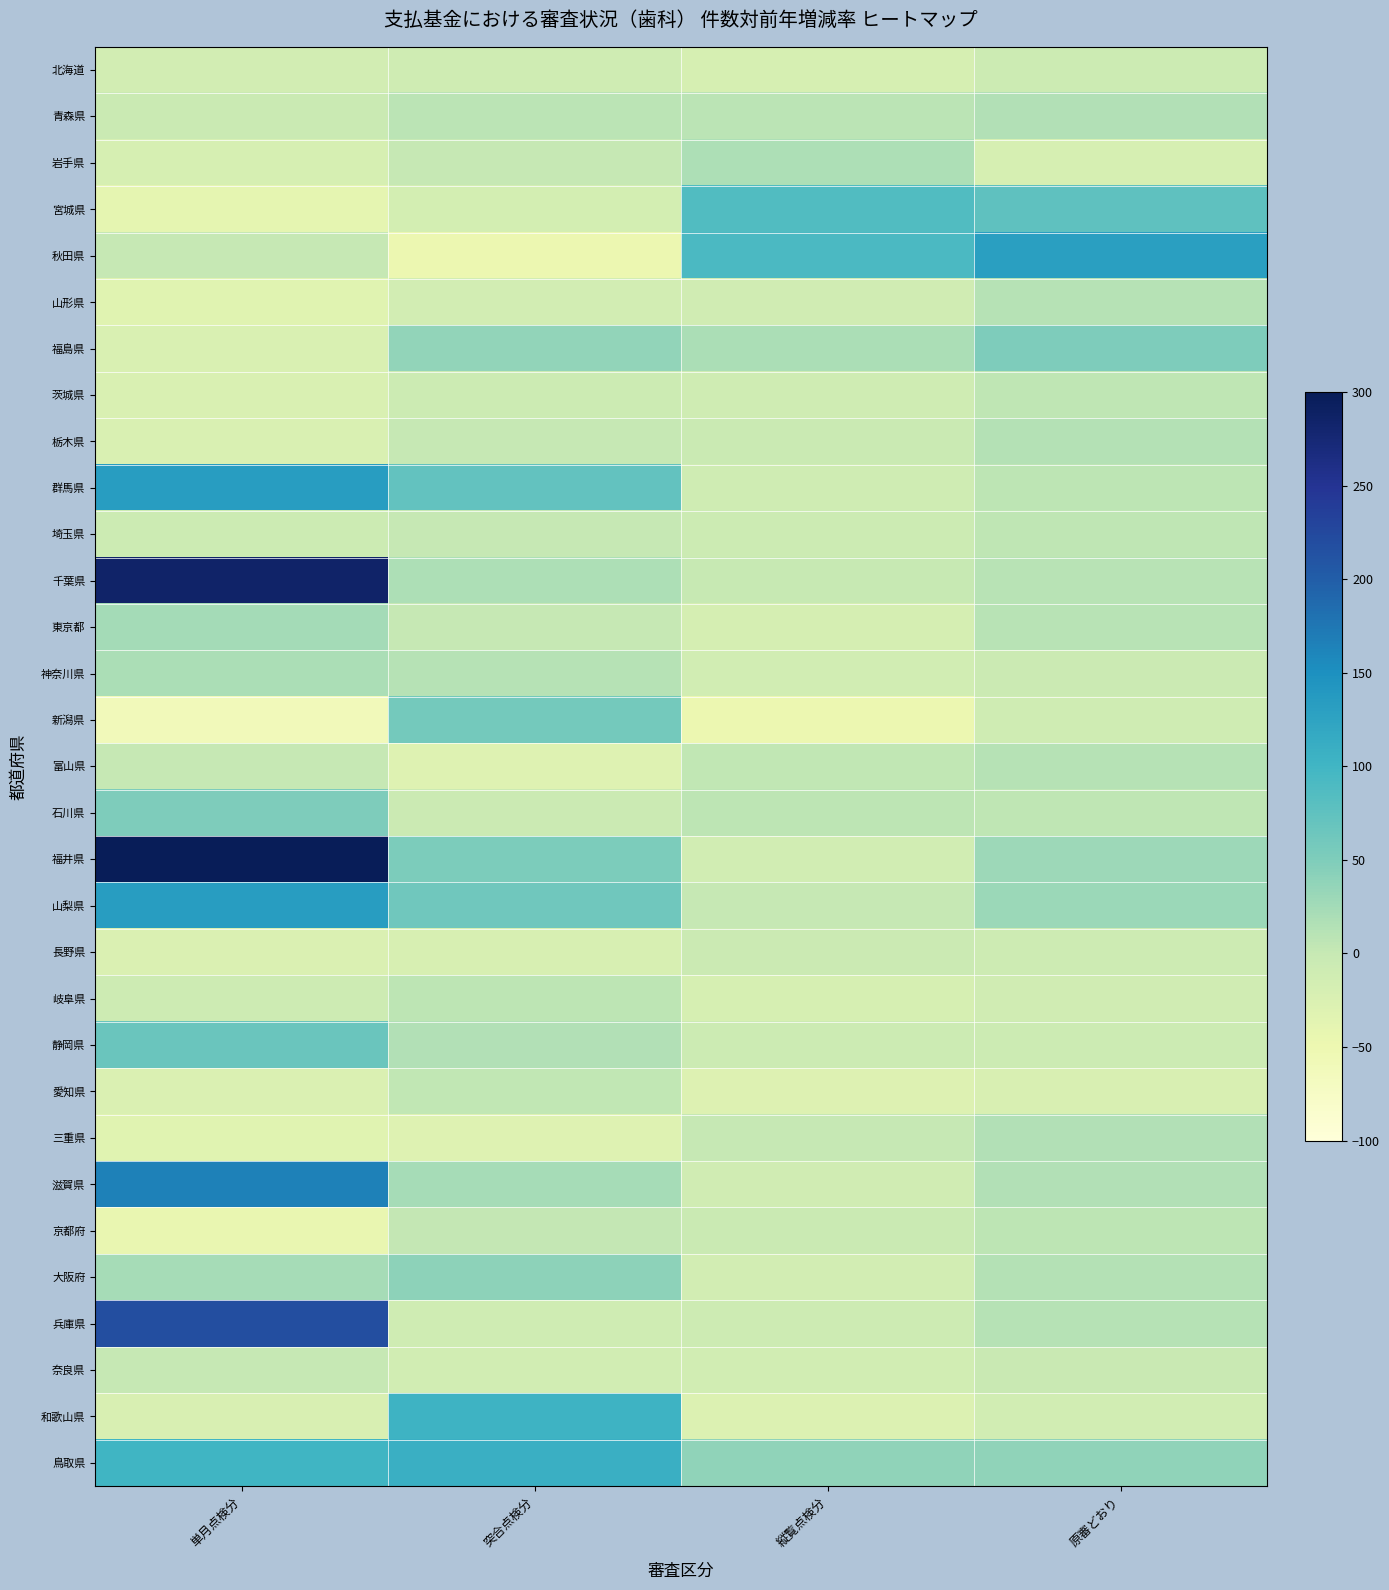

At how many categories does at least one series exceed 113?

2